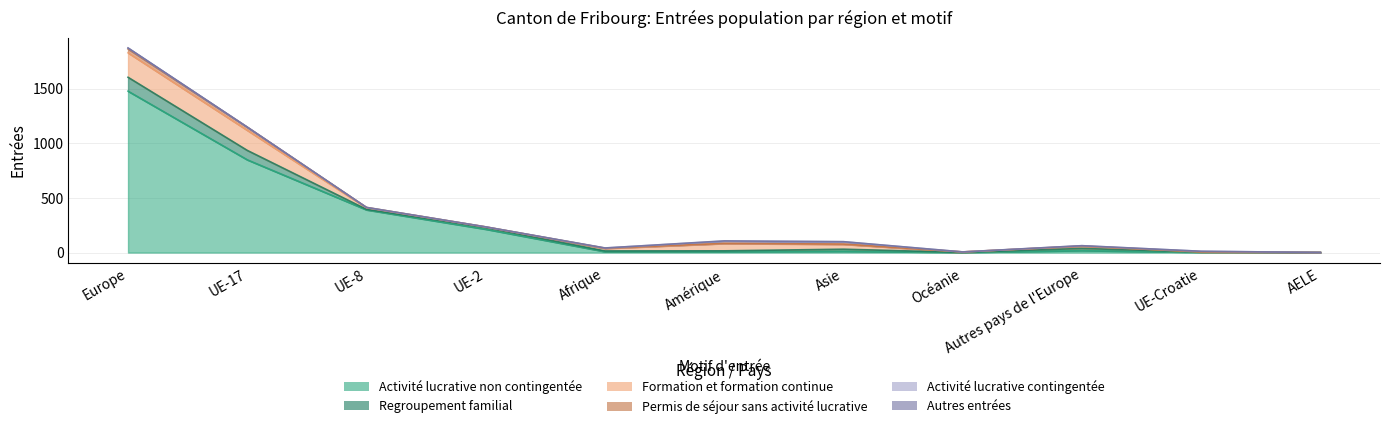

True or false: Autres entrées and Formation et formation continue cross at least once.

False